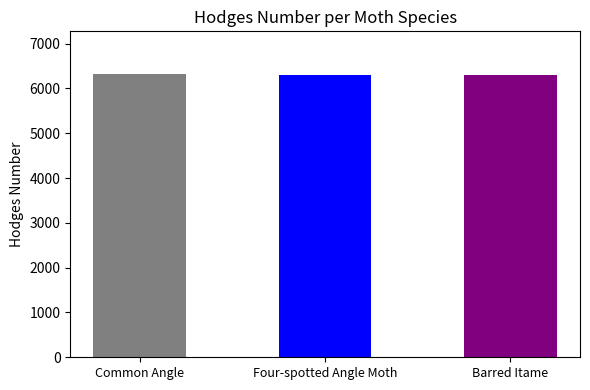

Are the bars grouped side by side (vs. stacked)?

No